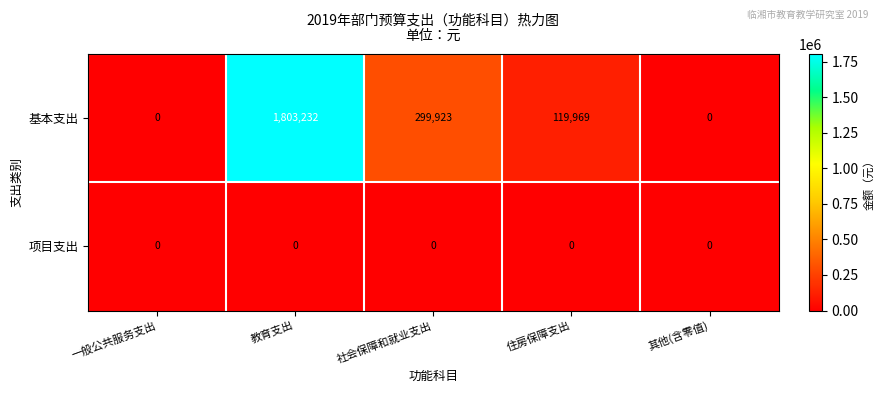

At which category is the sum across all series the highest?

教育支出